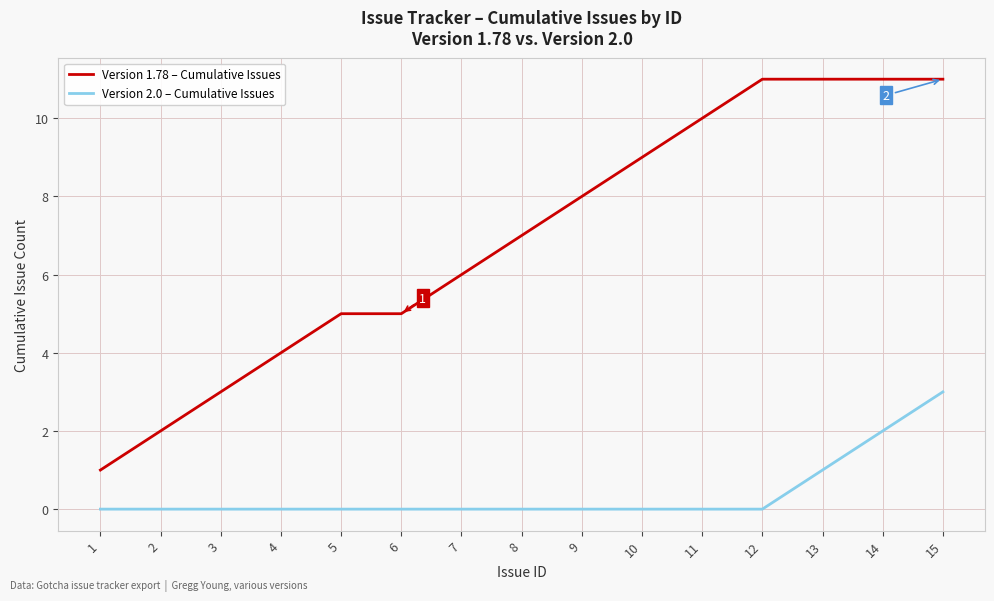

What is the difference between the maximum and minimum values in the Version 1.78 – Cumulative Issues series?

10